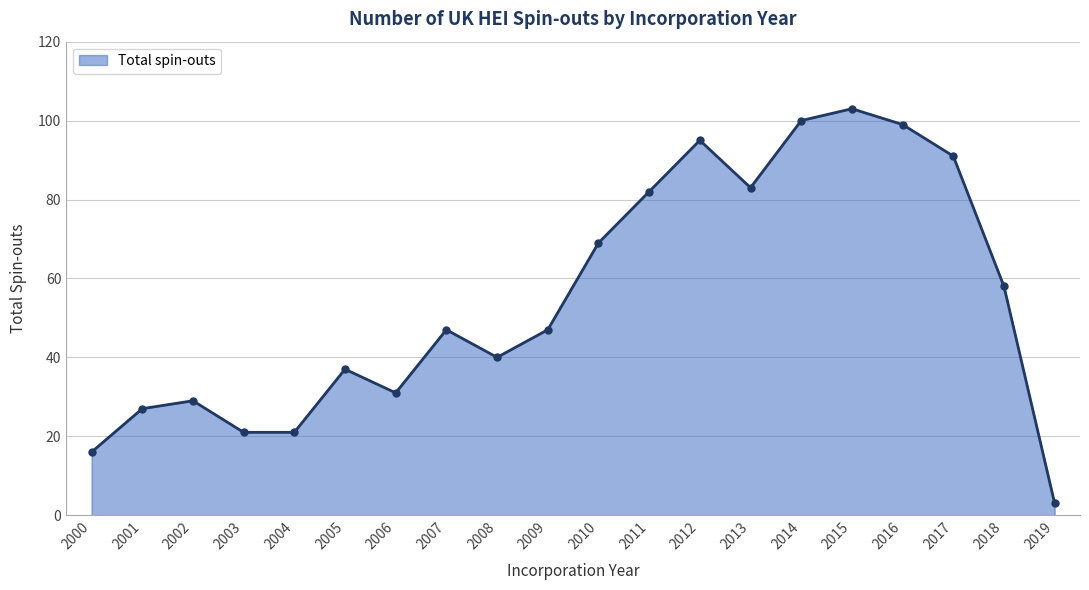

At which category does the chart reach its peak across all series?

2015